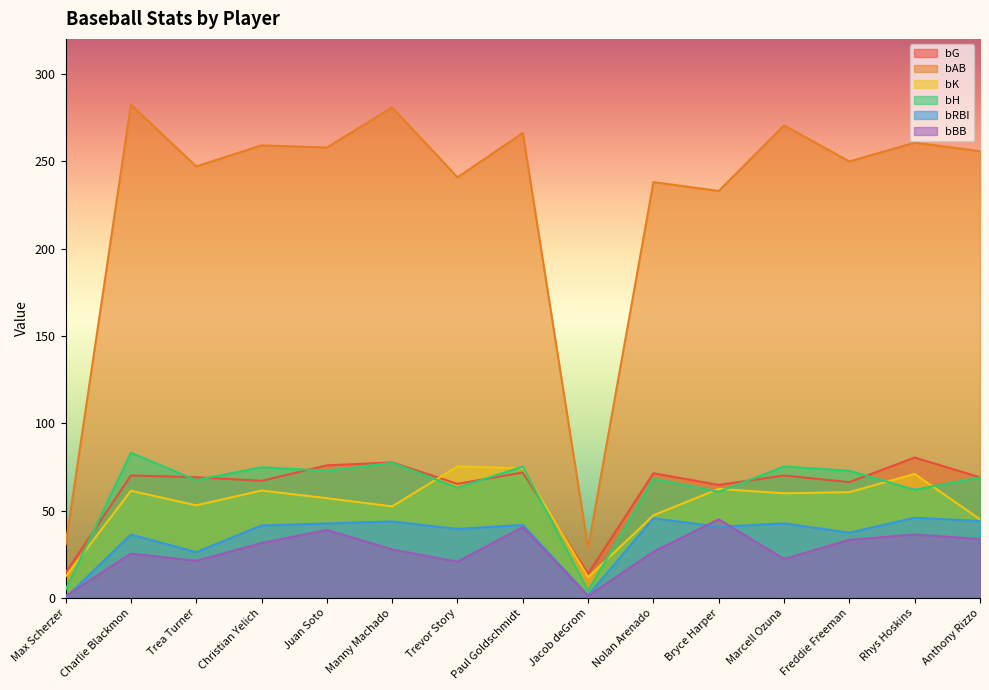

What is the label of the 2nd point from the left?

Charlie Blackmon